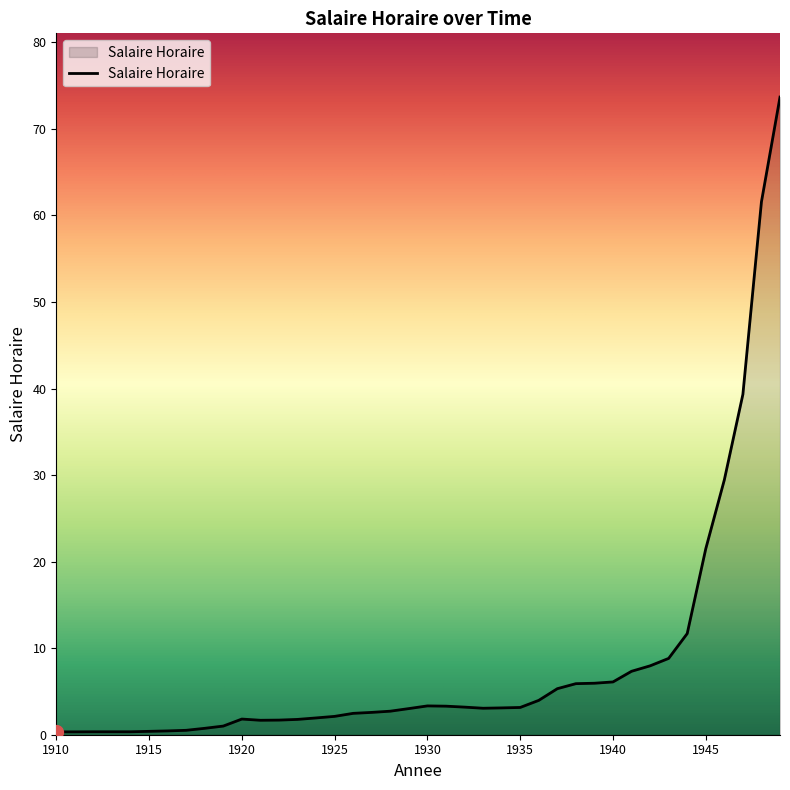

What is the greatest value displayed?

73.7